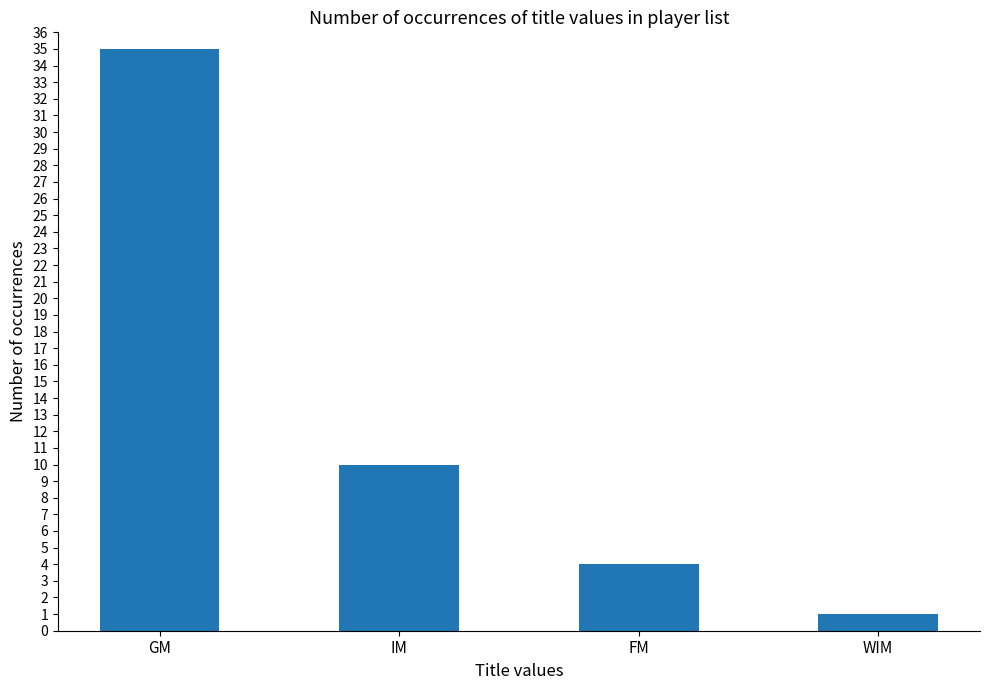

What is the difference between the values at IM and FM?

6